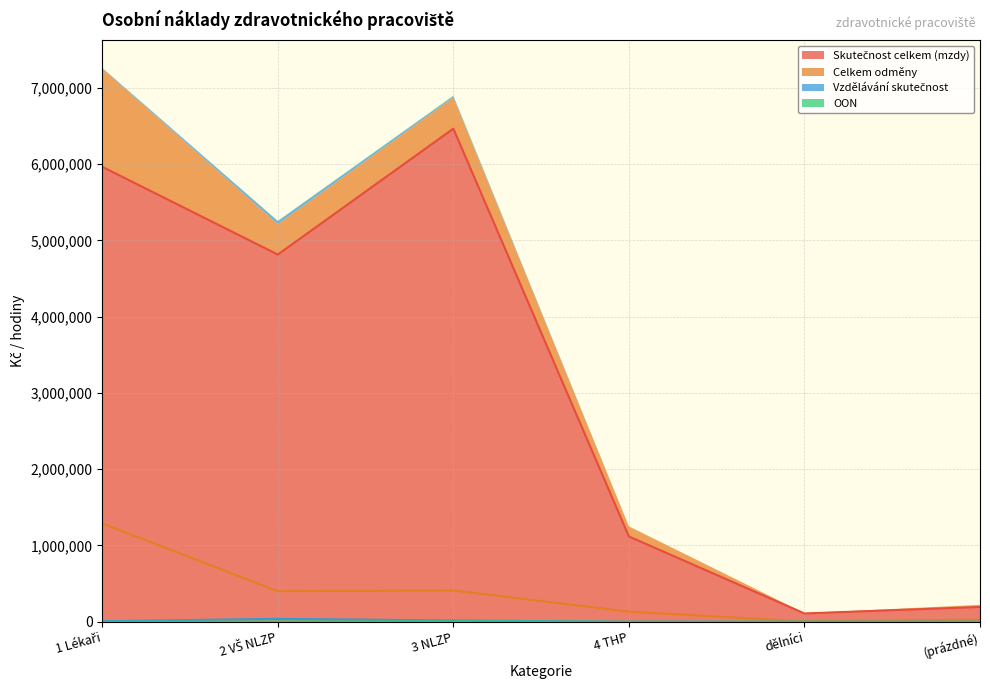

What position from the right is 2 VŠ NLZP?

5